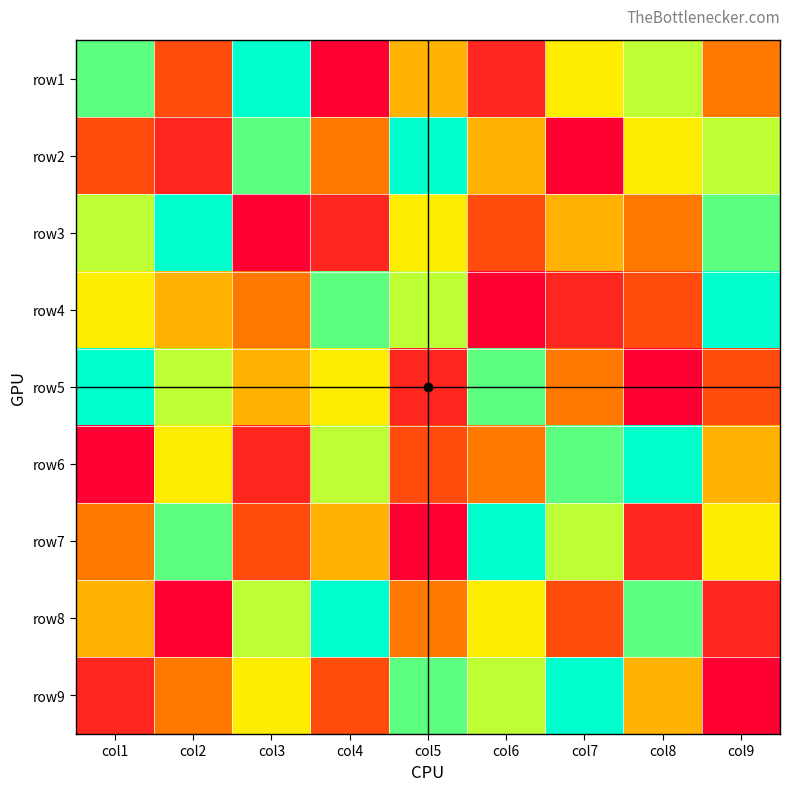

At how many categories does at least one series exceed 3?

9